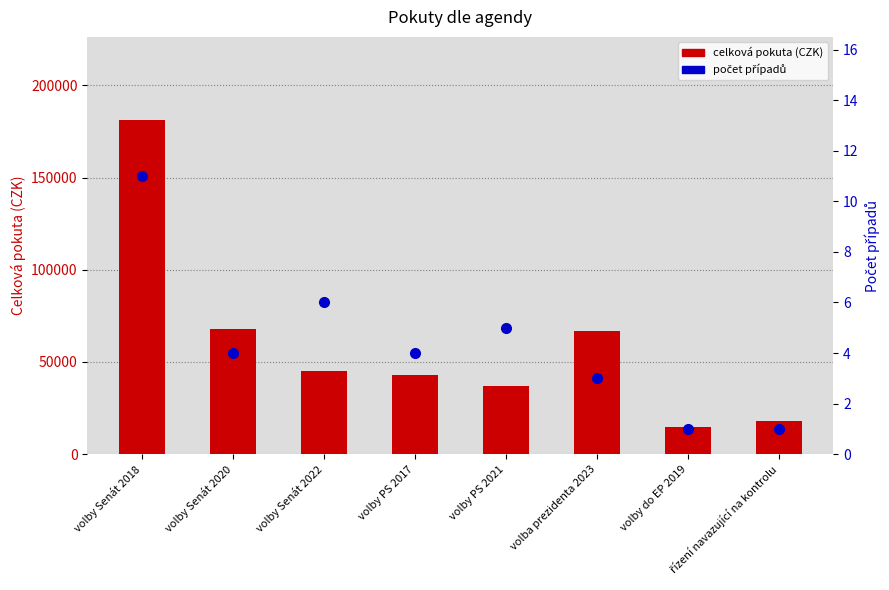

Where is počet případů nearest to the value 6?

volby Senát 2022